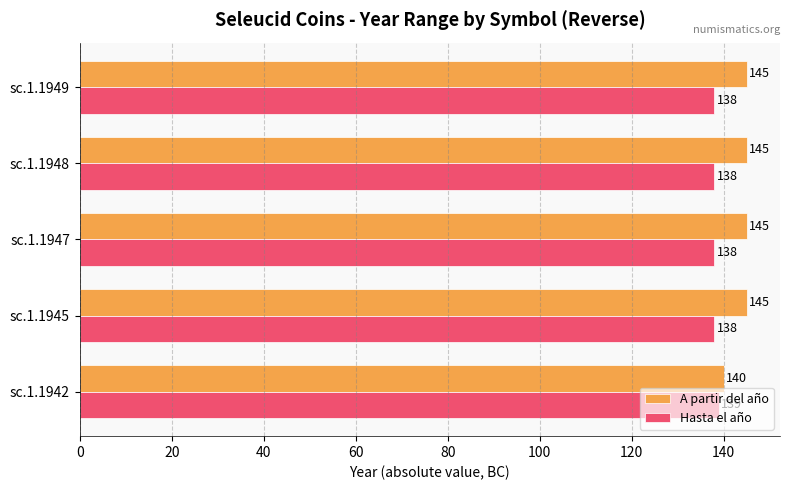

Rank the series by their maximum value, from lowest to highest.

Hasta el año, A partir del año